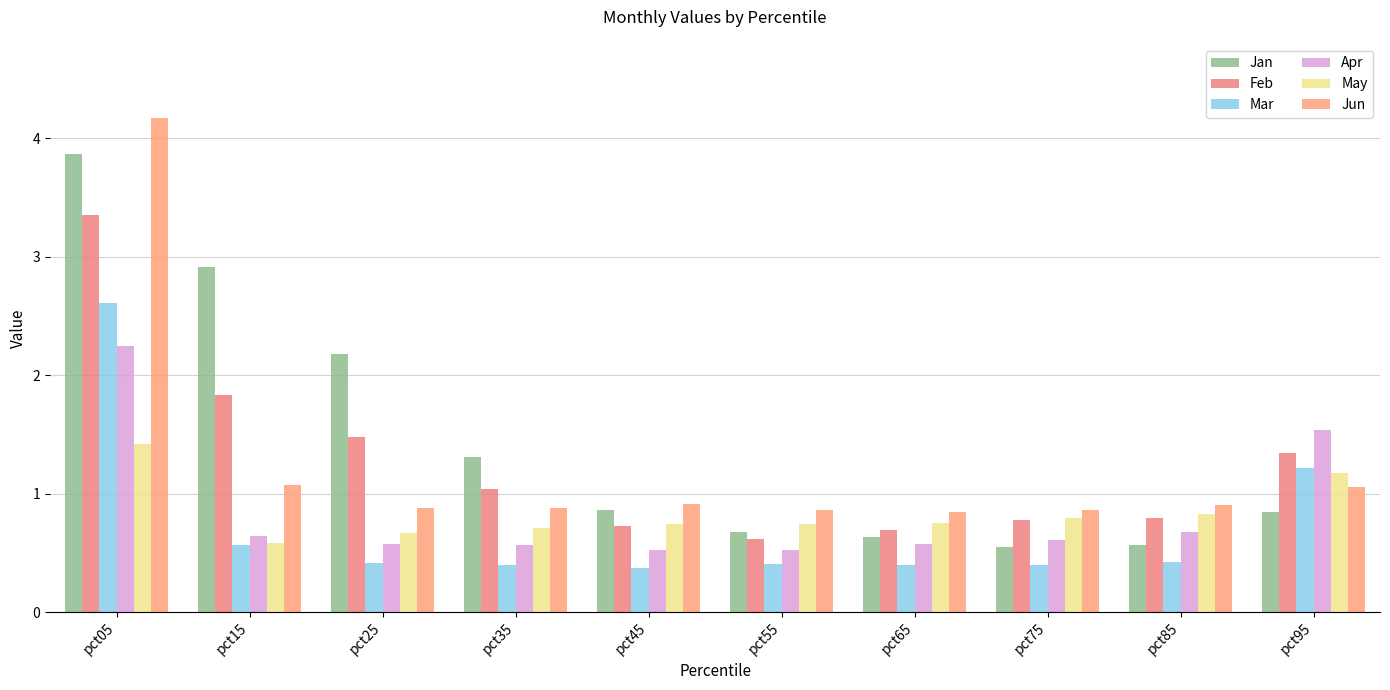

What is the approximate value of Feb at pct45?

0.7